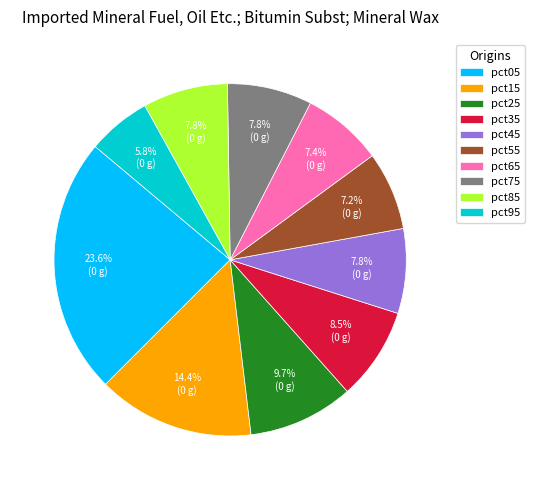

Is it true that pct45 is 8% of the pie?

True